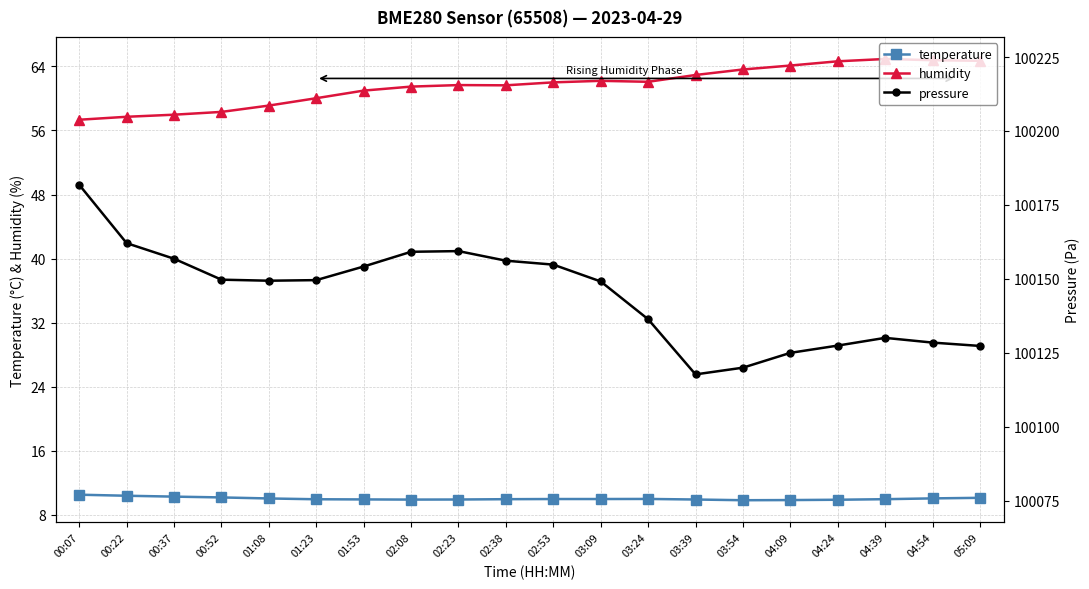

Is this an area chart (filled region under the line)?

No